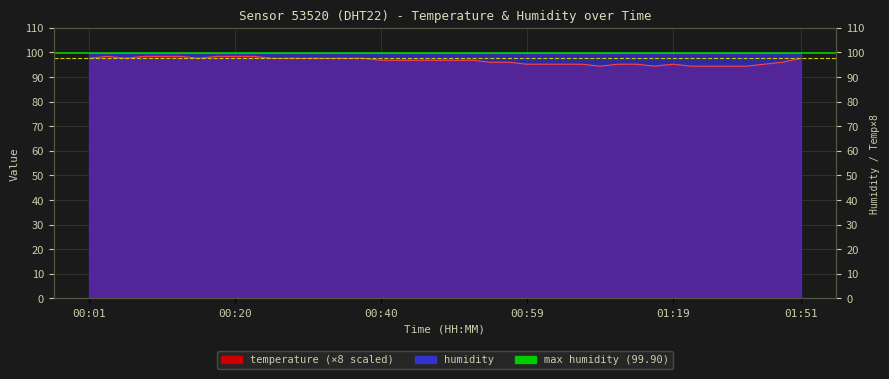

How many lines are shown in the chart?

2